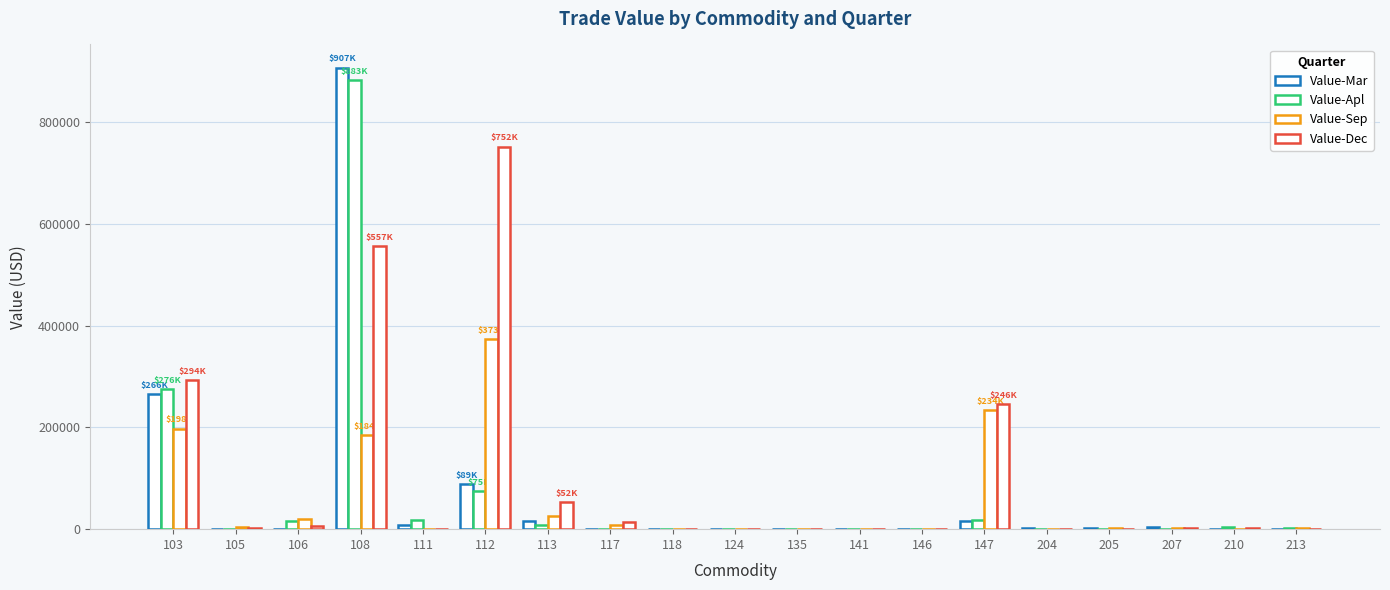

What is the average value of the Value-Dec series?

101563